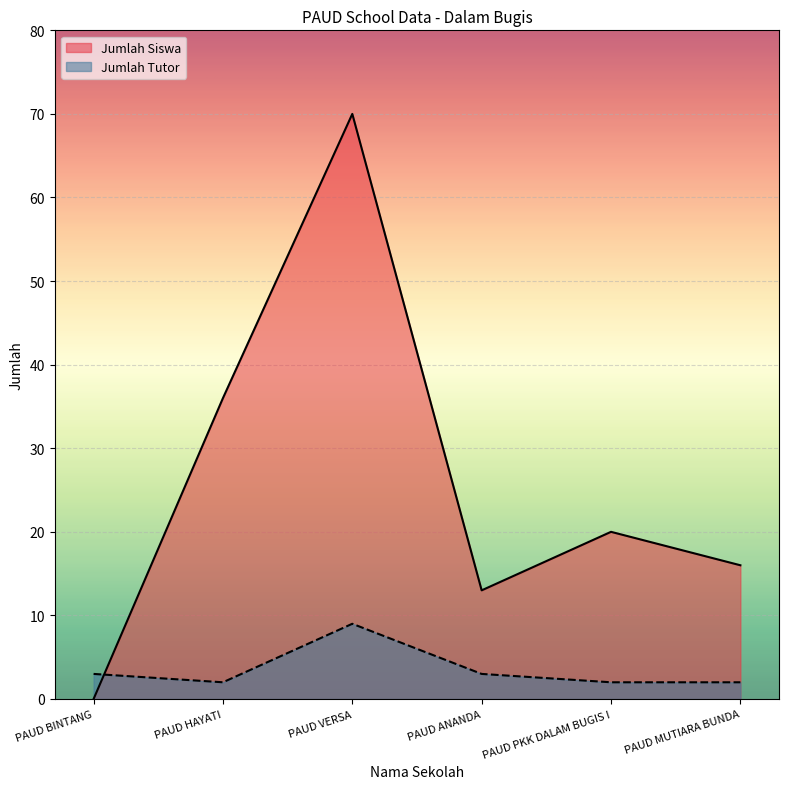

How many interior local peaks does the Jumlah Tutor series have?

1